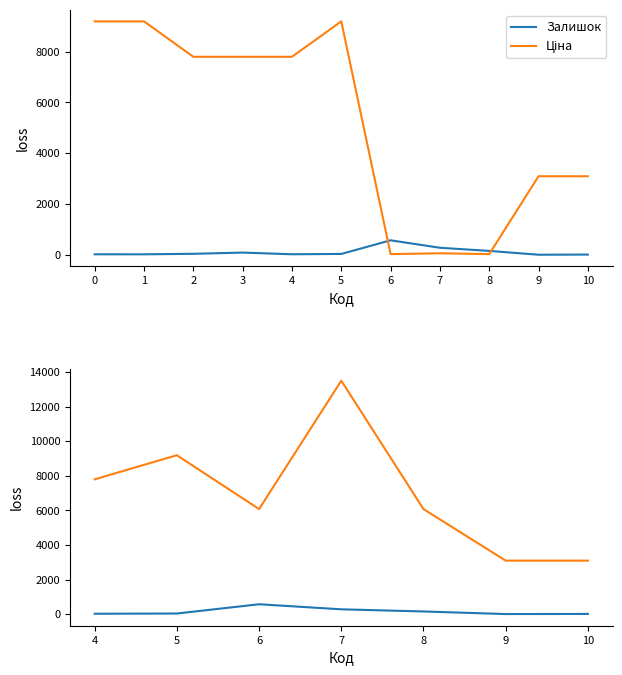

Which series has the largest total across all categories?

Ціна